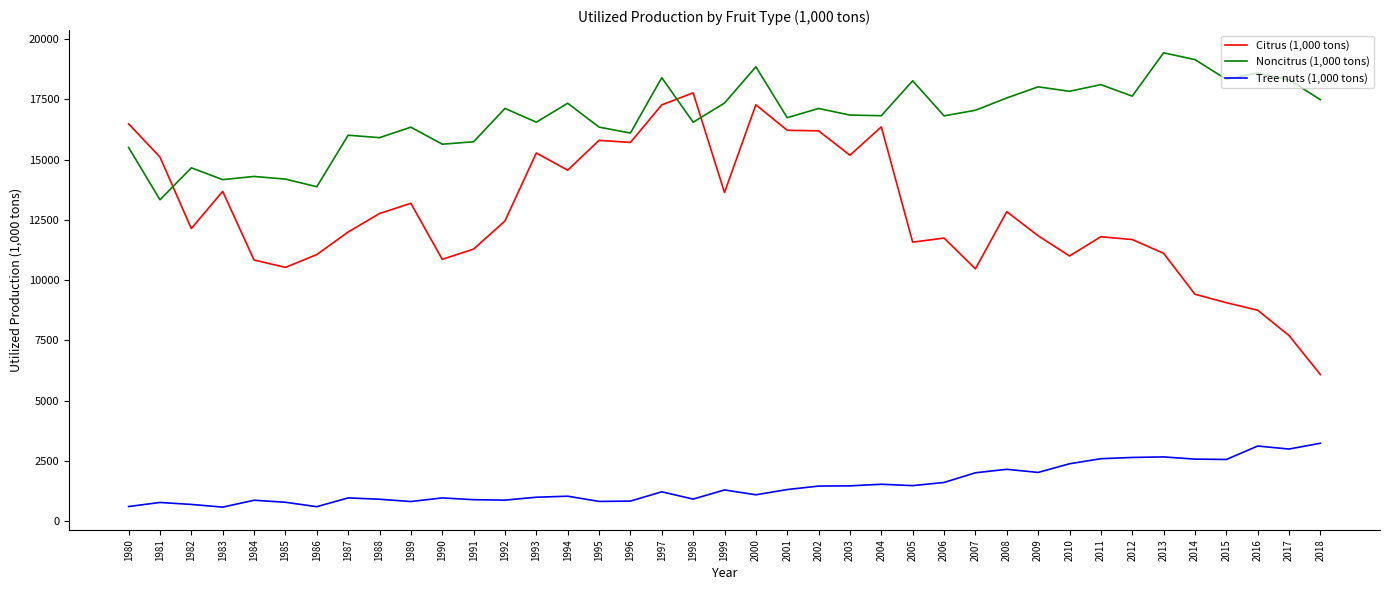

Rank the series by their average value, from lowest to highest.

Tree nuts (1,000 tons), Citrus (1,000 tons), Noncitrus (1,000 tons)